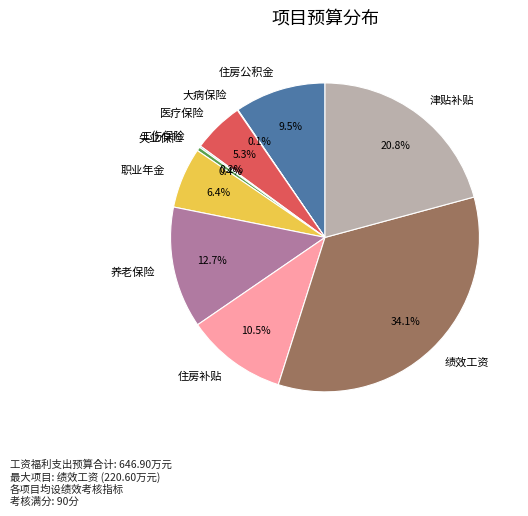

Is 医疗保险 the majority of the pie?

No